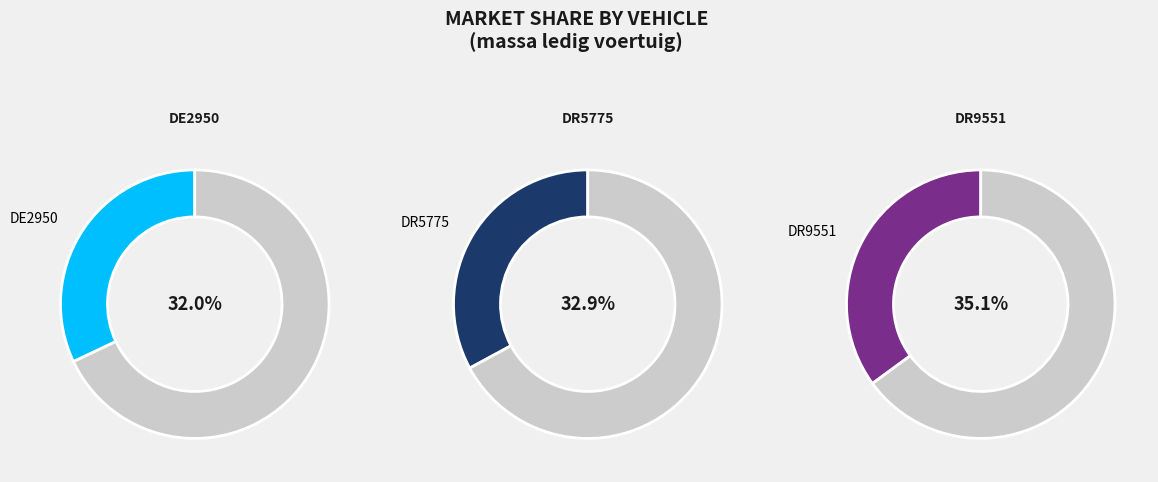

Which category has the biggest portion of the pie?

DR9551